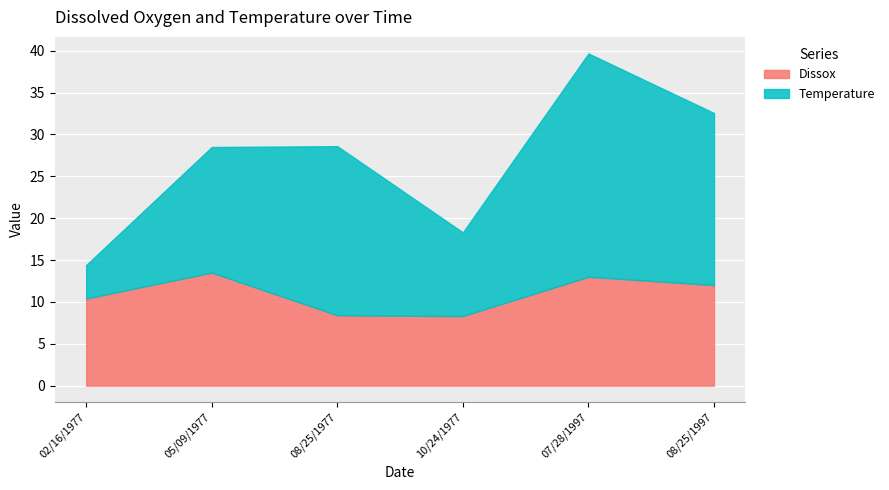

Rank the series at 08/25/1997 from lowest to highest value.

Dissox, Temperature_num